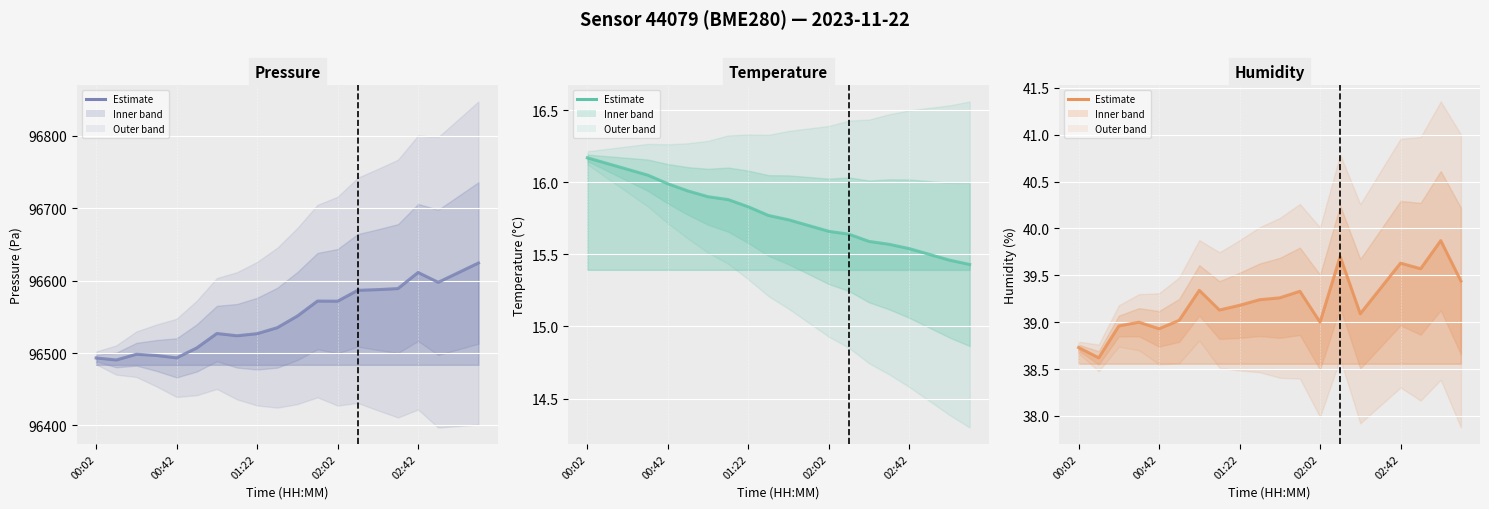

Which series has the largest total across all categories?

pressure